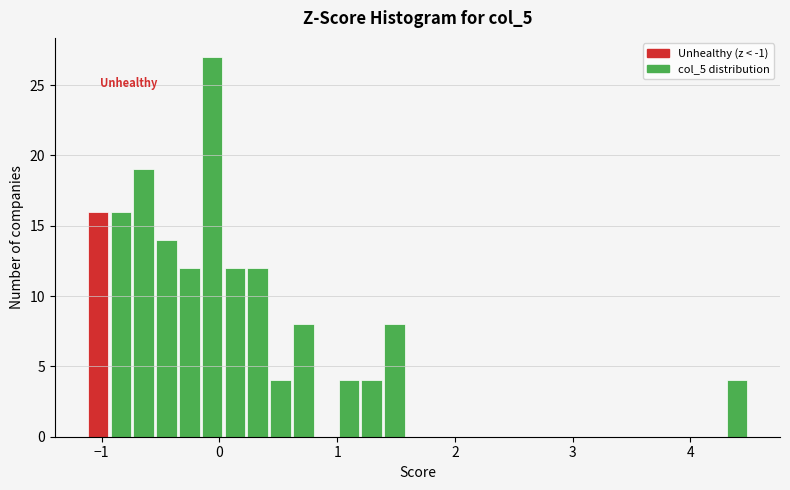

Read against the x-axis, roughly where is the centre of the tallest bar?

-0.1